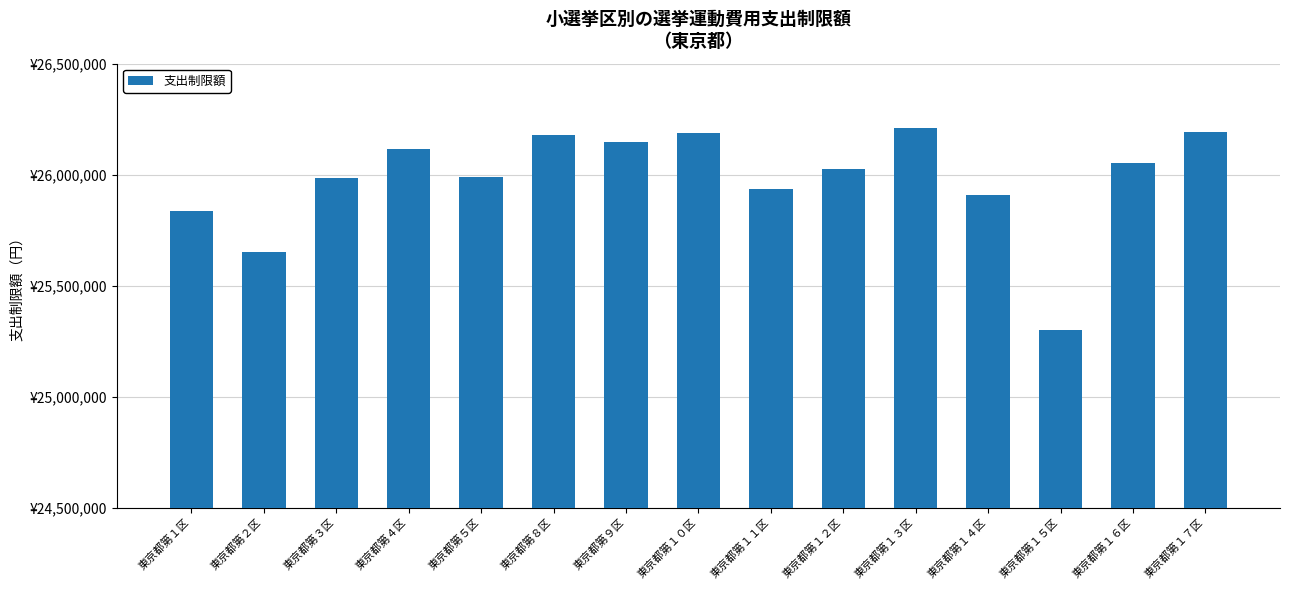

Which category has the lowest value across all series?

東京都第１５区